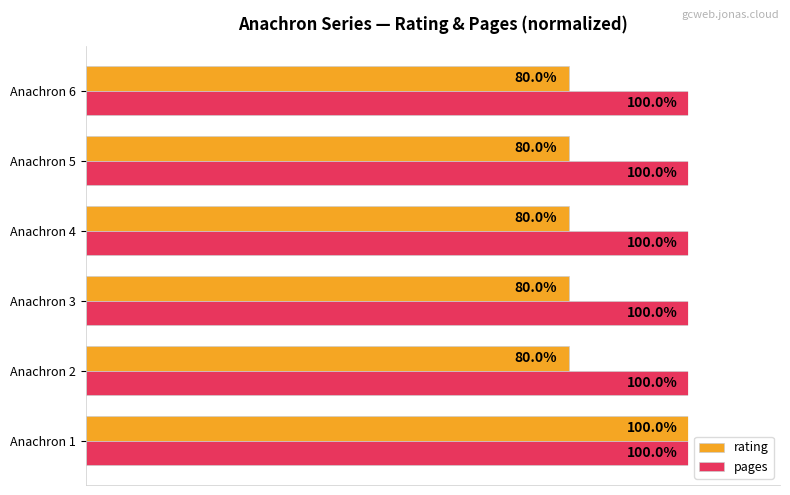

Which series has the widest spread of values?

rating